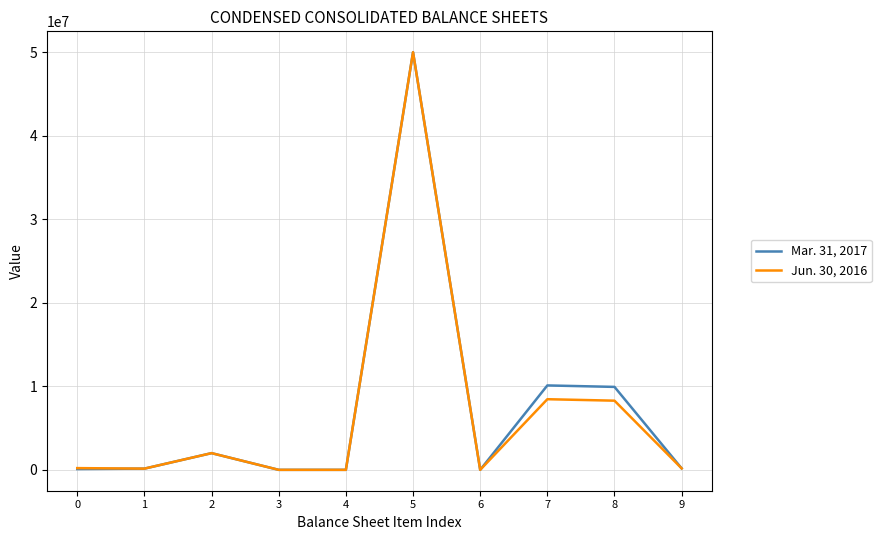

What is the highest value of the Mar. 31, 2017 series?

50000000